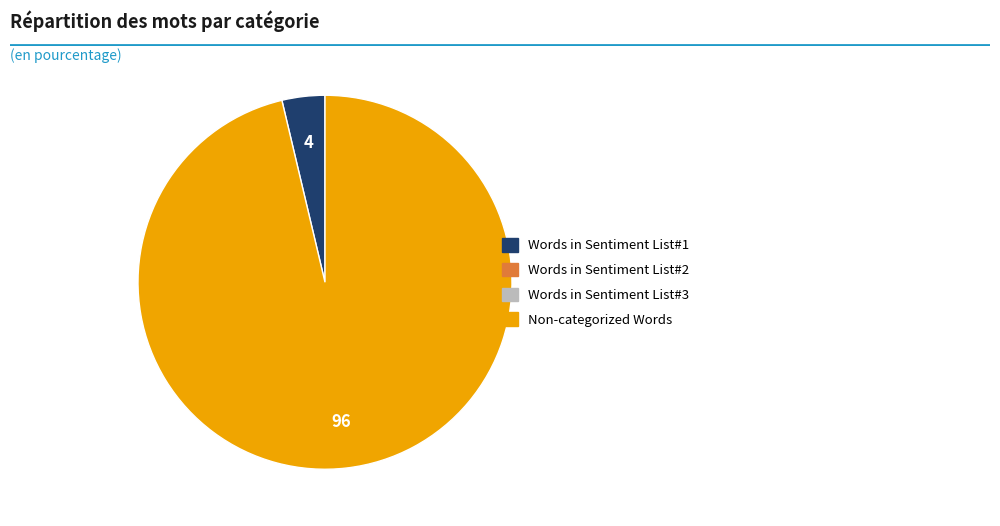

Does any single category account for the majority?

Yes